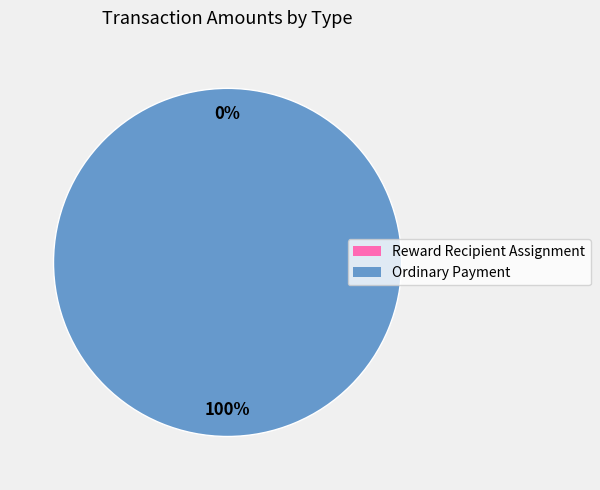

Count the number of slices in the pie.

2